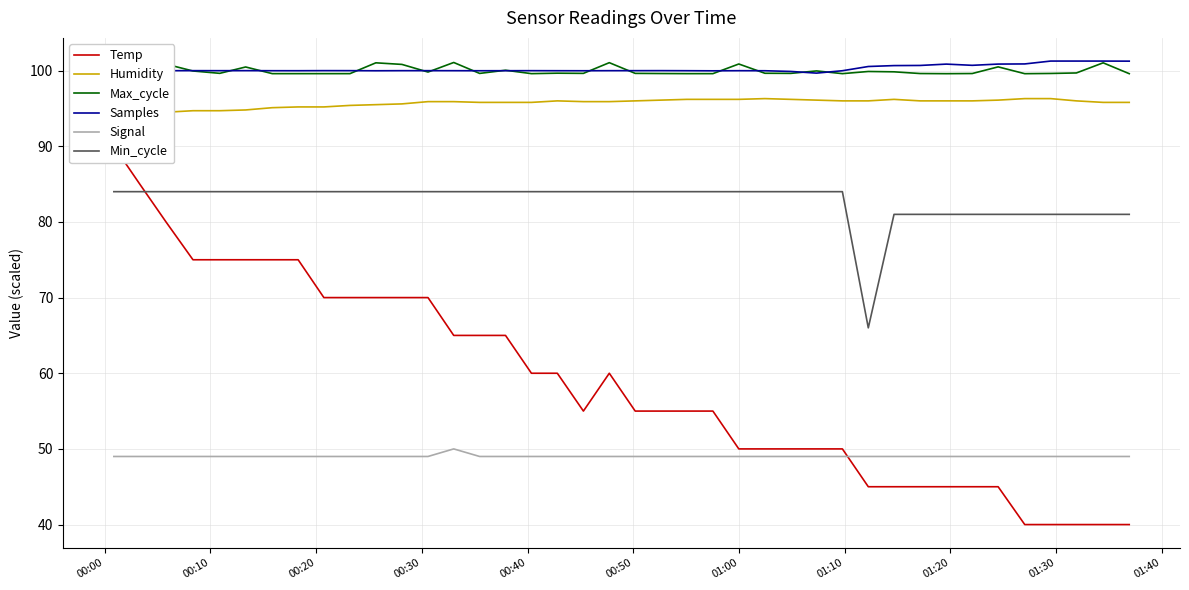

True or false: Min_cycle has more than 0 interior local peaks.

False